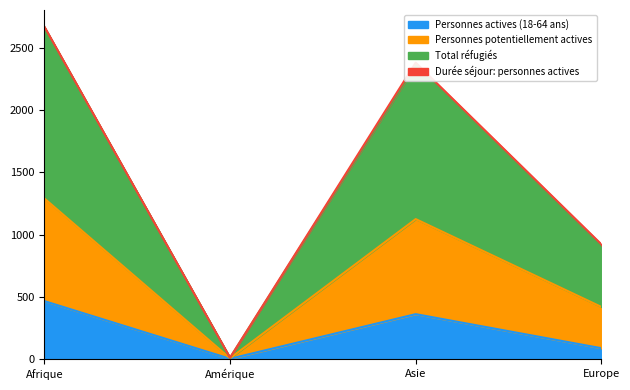

What is the minimum value shown in the chart?

1